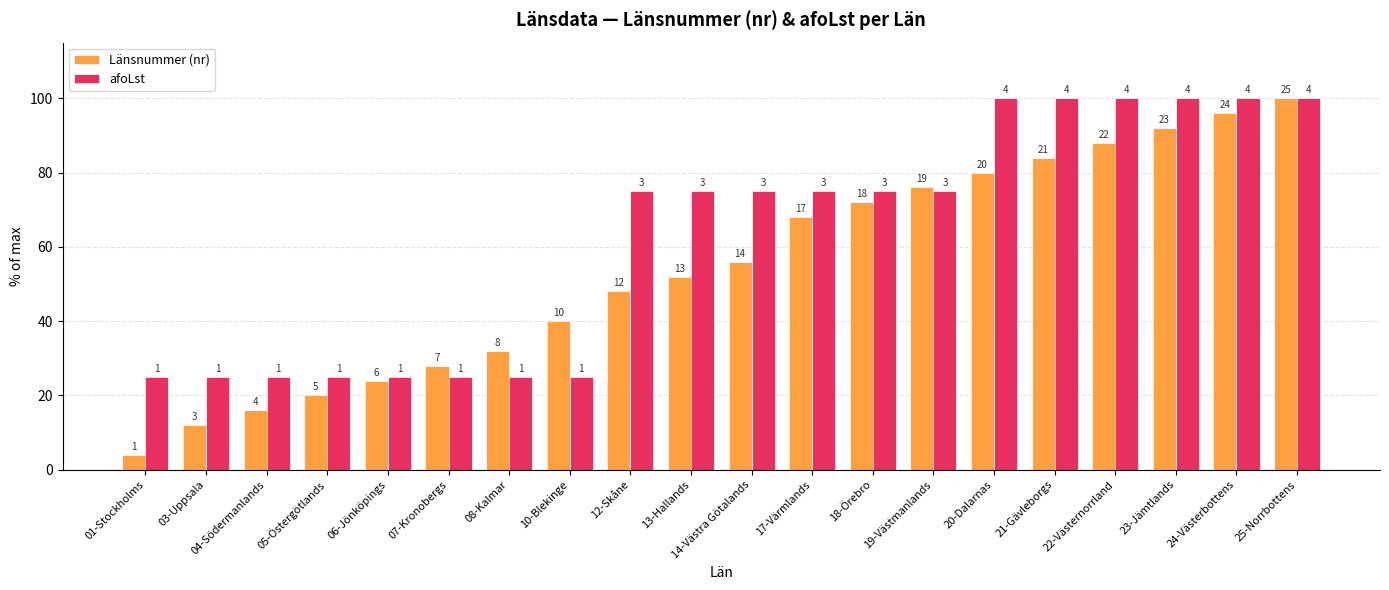

At which label does afoLst reach its peak?

20-Dalarnas